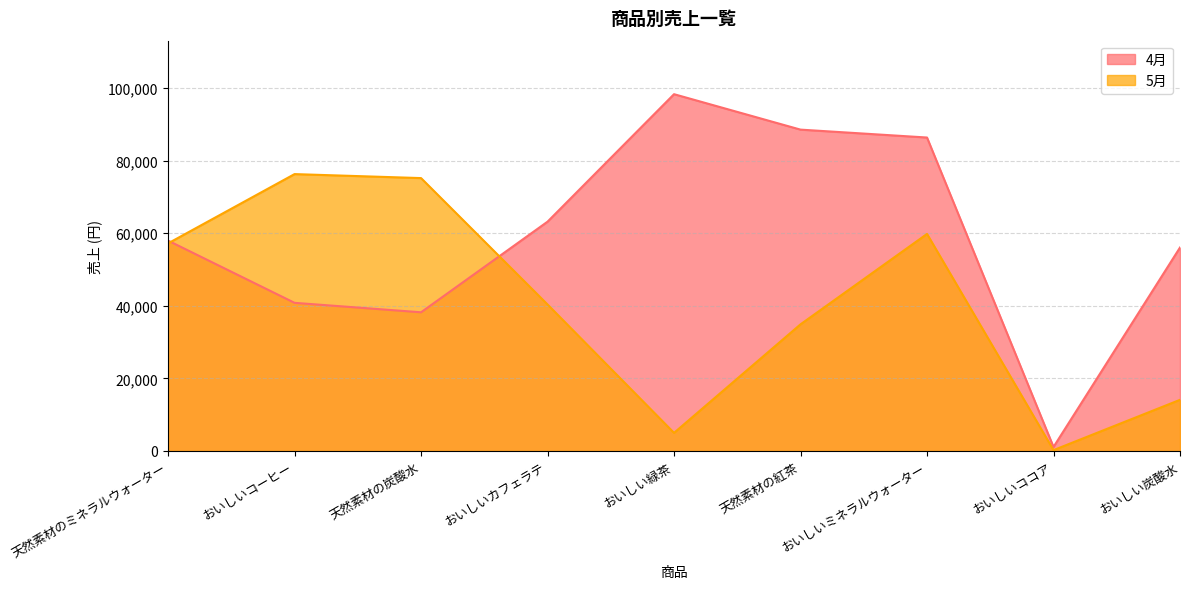

List the labels in order of 5月 value, smallest first.

おいしいココア, おいしい緑茶, おいしい炭酸水, 天然素材の紅茶, おいしいカフェラテ, 天然素材のミネラルウォーター, おいしいミネラルウォーター, 天然素材の炭酸水, おいしいコーヒー